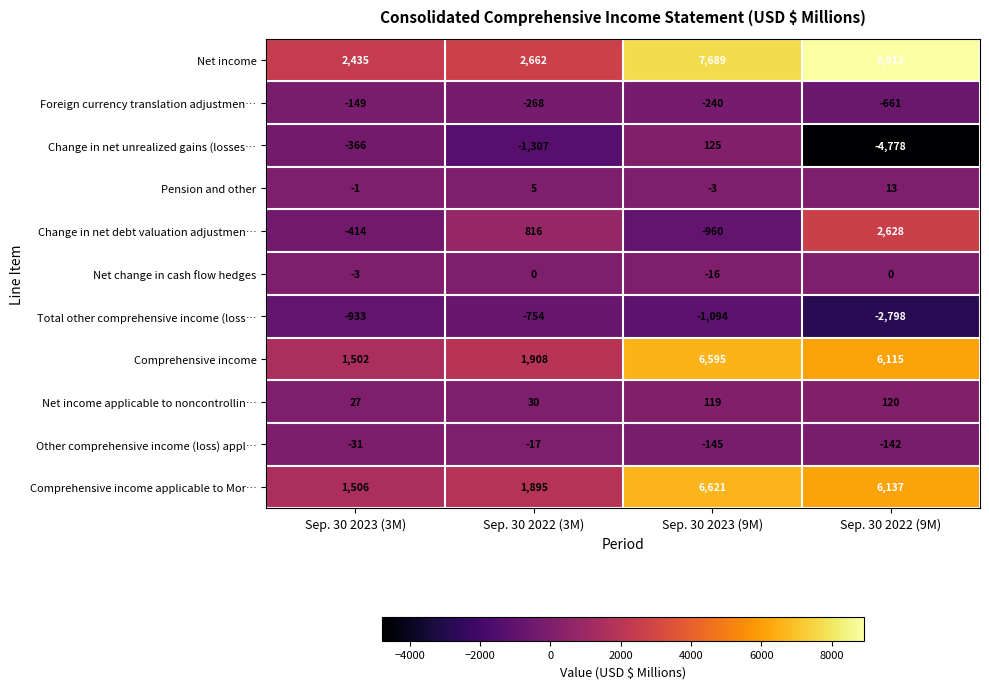

Count the number of categories in the chart.

4